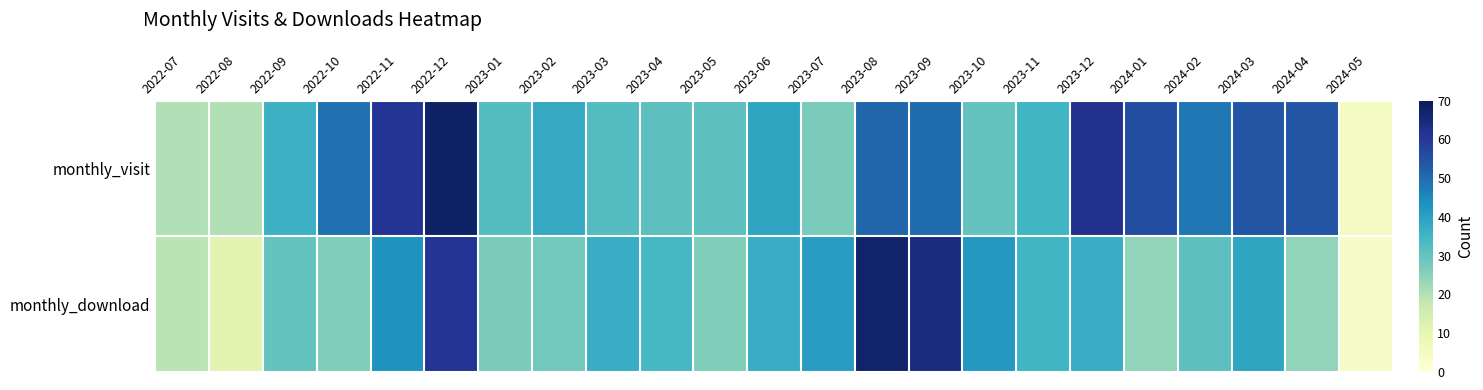

How many distinct data groups are displayed?

2